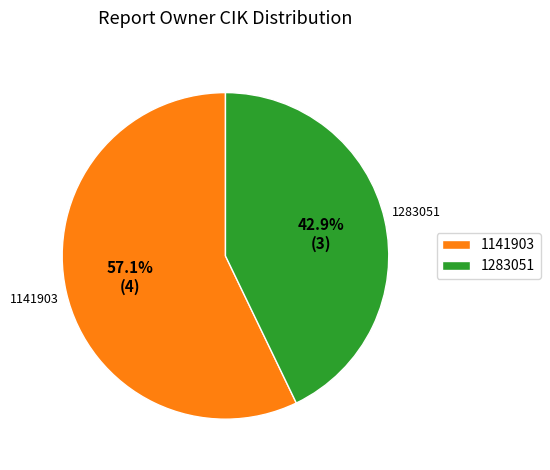

To the nearest percent, what is the difference between the largest and smallest slice percentages?

14%